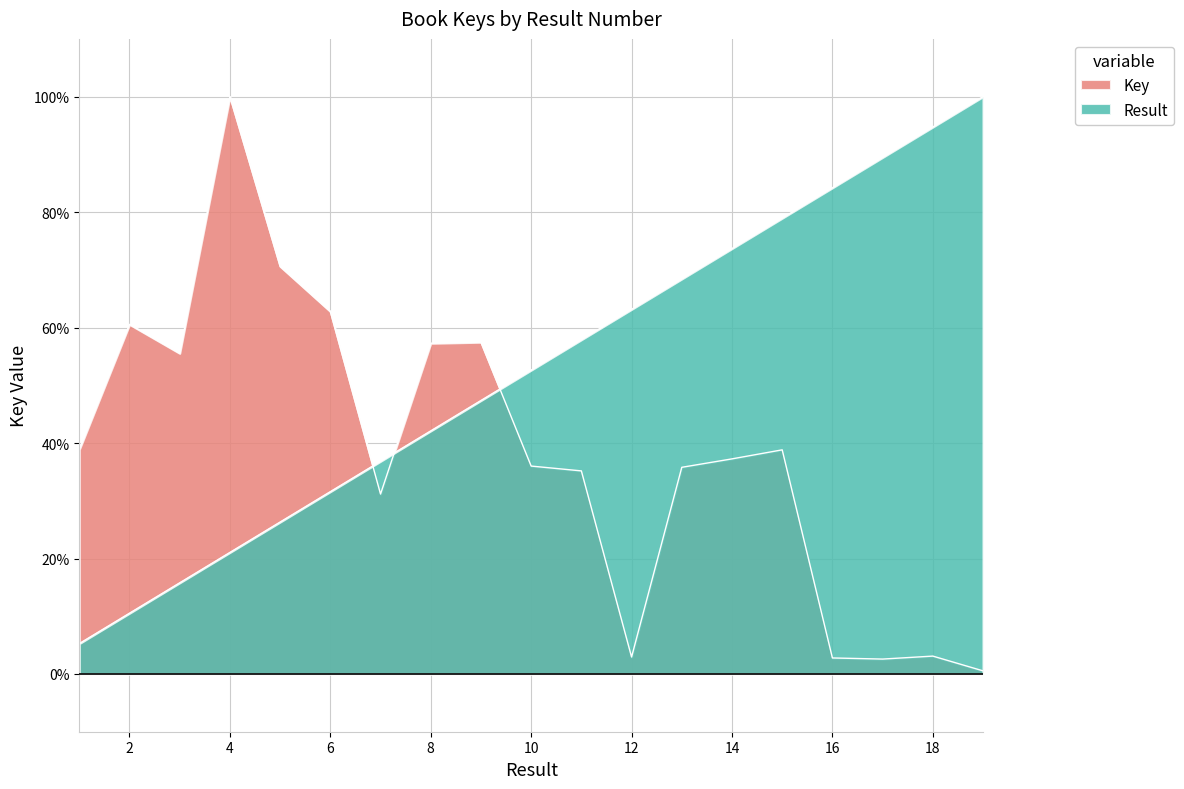

Does the chart display data point markers on the line(s)?

No